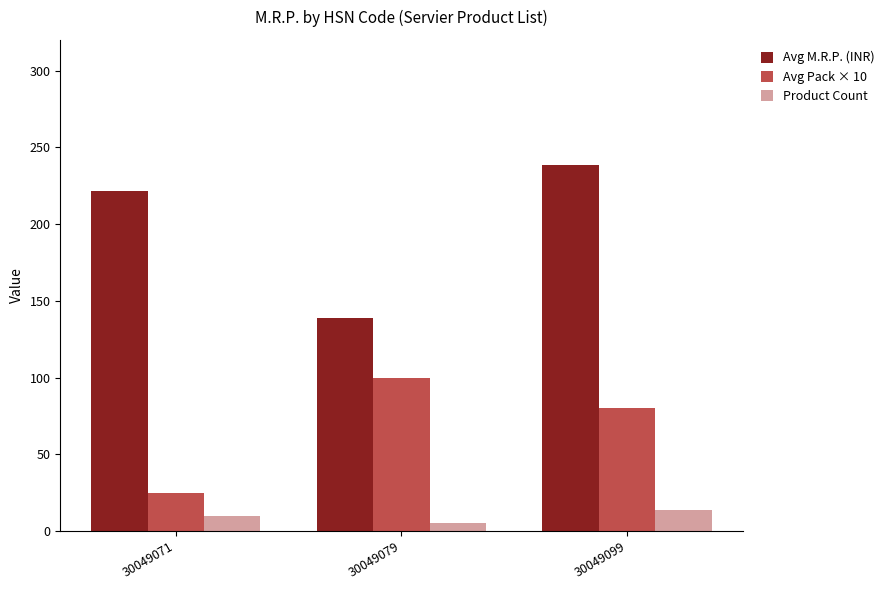

List the labels in order of Product Count value, smallest first.

30049079, 30049071, 30049099